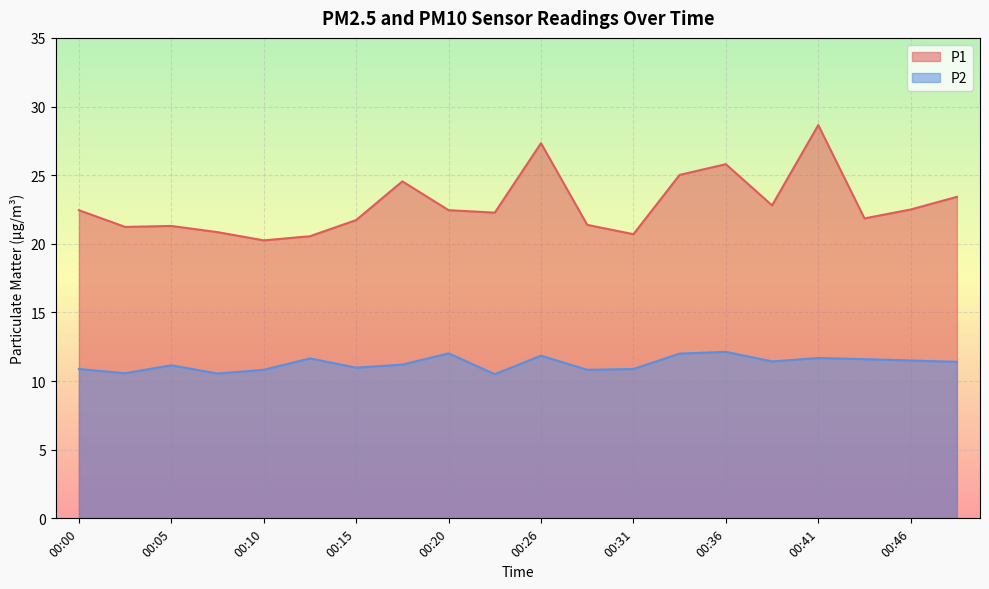

What is the approximate value of P1 at 00:44?

21.9